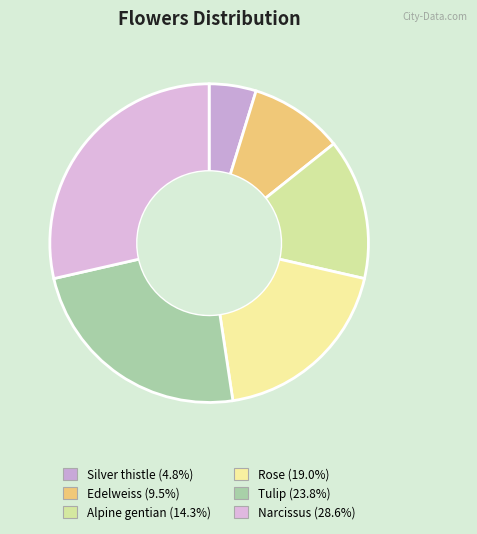

How much of the chart is everything except Silver thistle?

95.2%